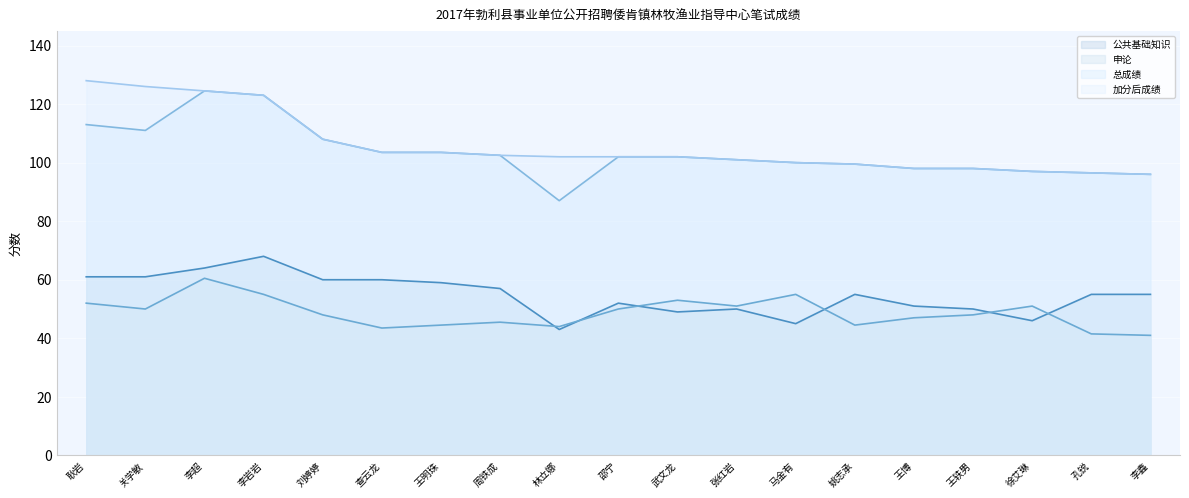

What is the value of the 申论 point at the 1st from the left?

52.0